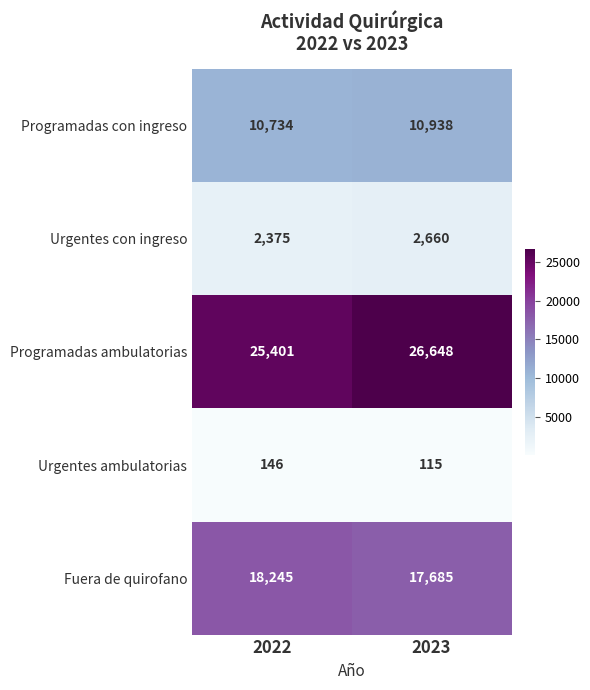

At which category is the sum across all series the highest?

2023